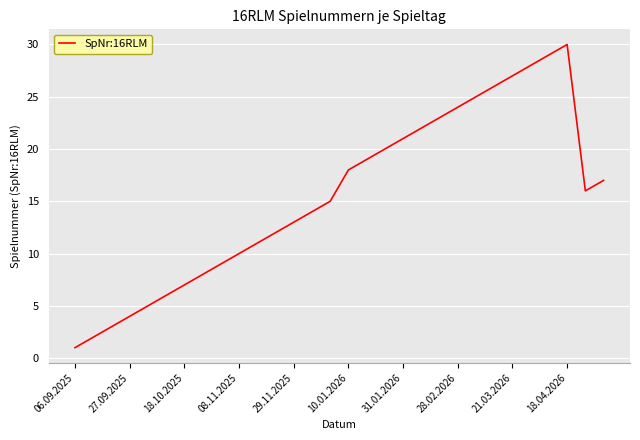

What is the difference between the maximum and minimum values?

29